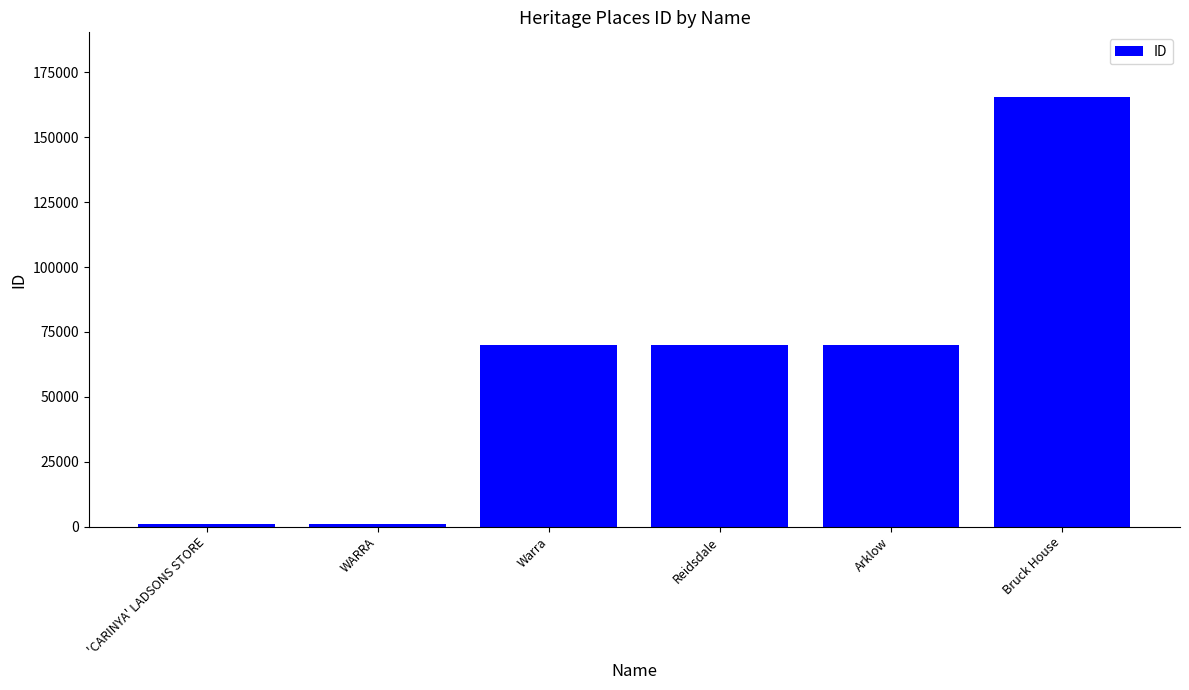

Between Bruck House and Reidsdale, which is larger?

Bruck House